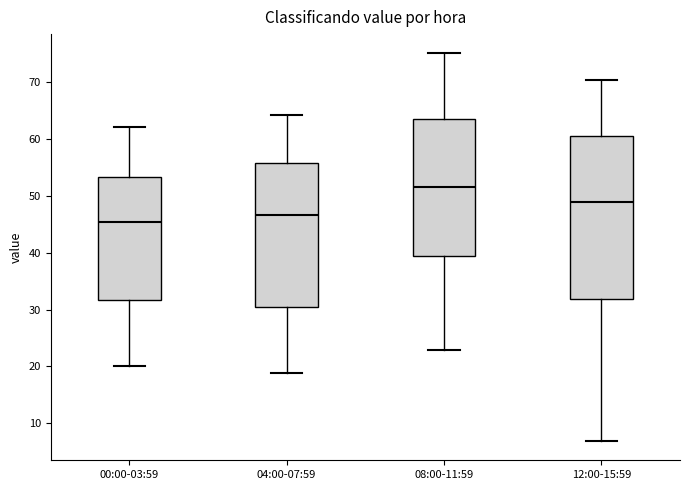

Where does the upper whisker of the box for 04:00-07:59 end on the y-axis? The values are not printed on the chart, so give them approximately, as read against the axis.

64